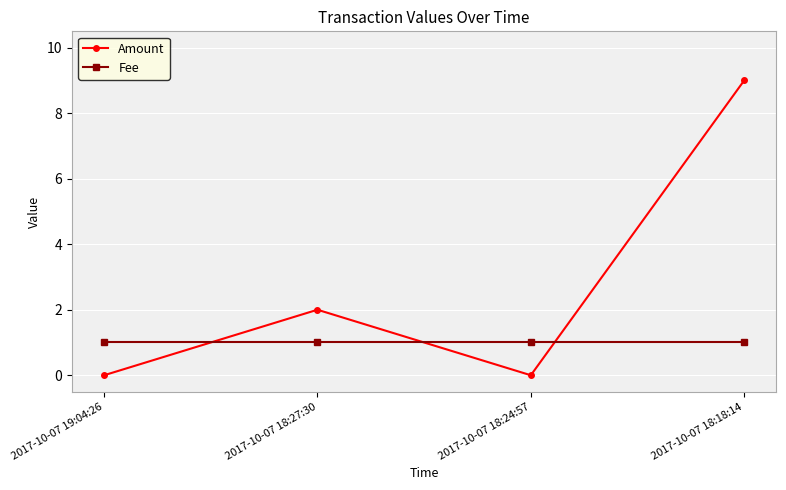

What is the sum of the Fee values at 2017-10-07 18:27:30 and 2017-10-07 18:24:57?

2